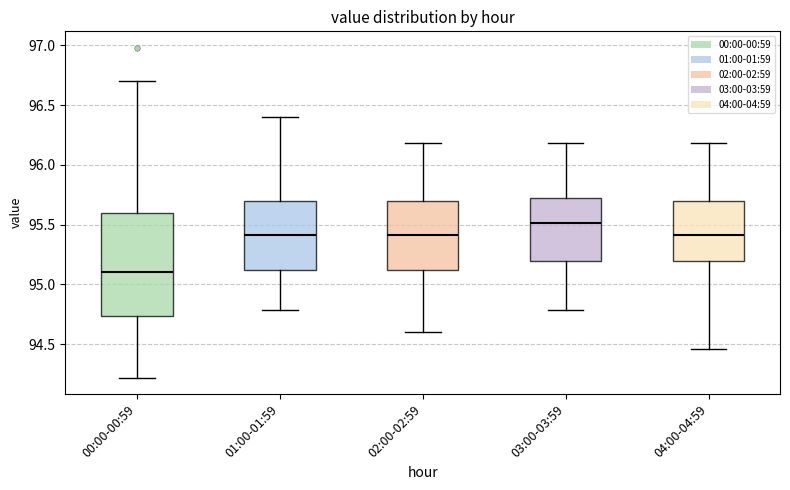

Which box has the lowest median line?

00:00-00:59